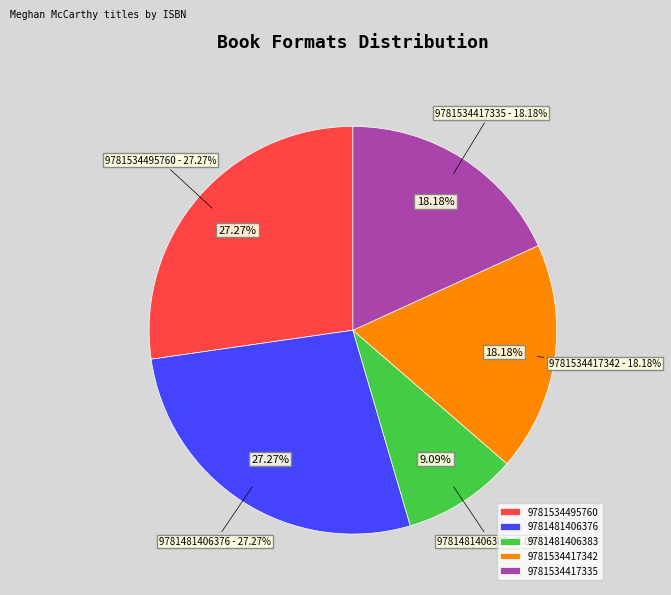

Count the number of slices in the pie.

5